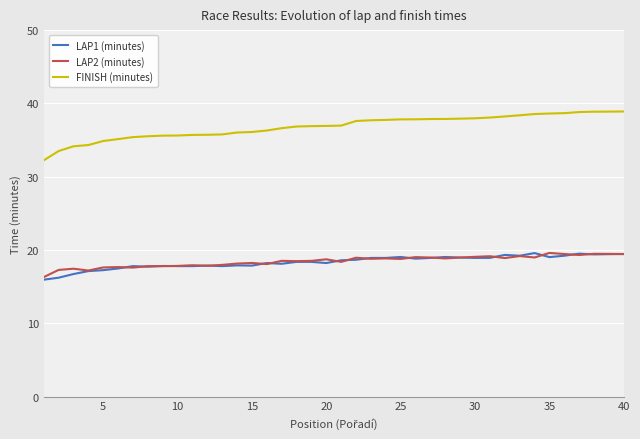

Which series has the largest total across all categories?

FINISH (minutes)